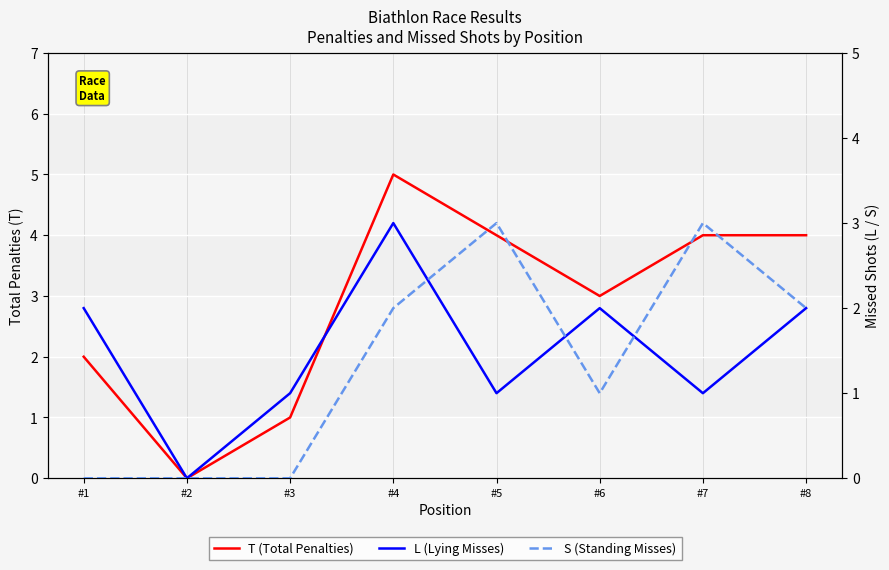

Count the number of data series in this chart.

3